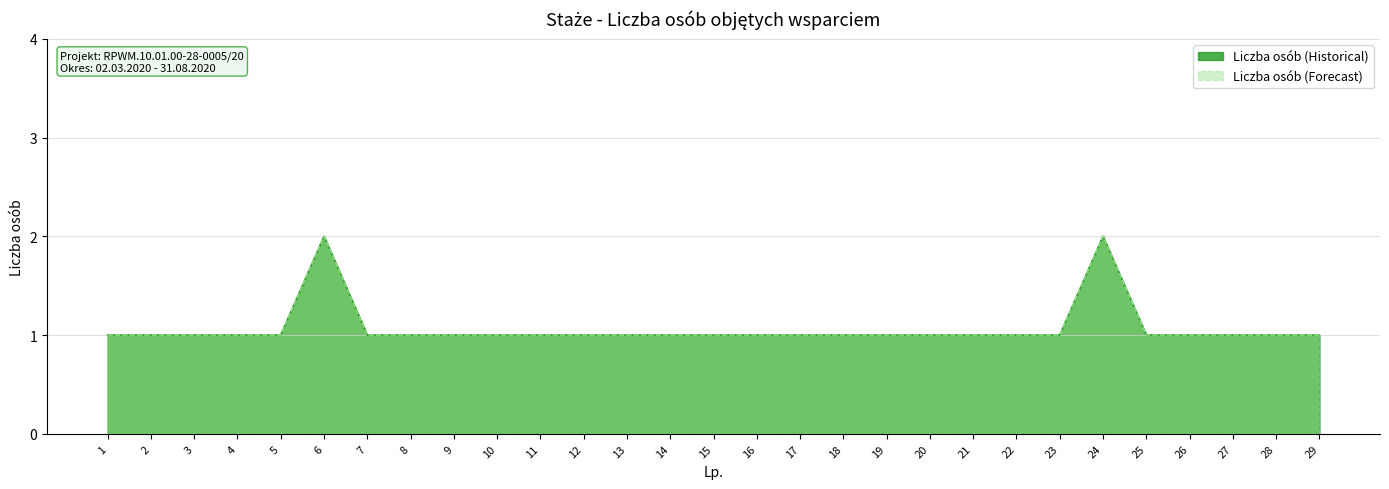

What is the approximate value of Liczba osób (Historical) at 24?

2